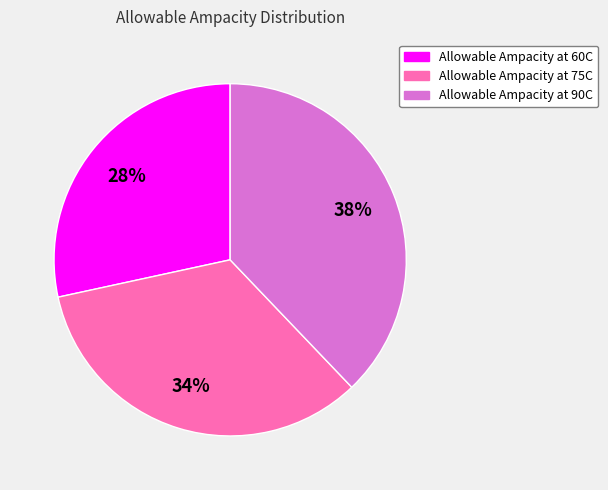

Is Allowable Ampacity at 75C the majority of the pie?

No